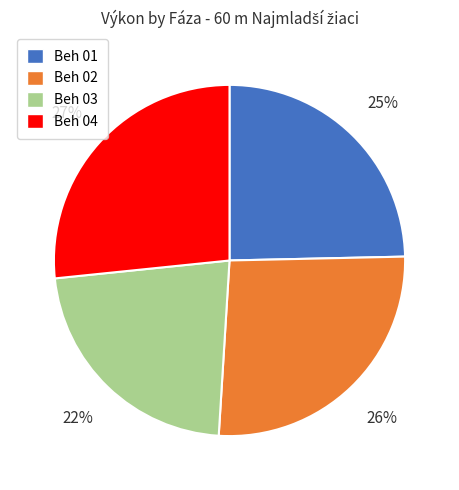

True or false: Beh 02 accounts for 12% of the total.

False